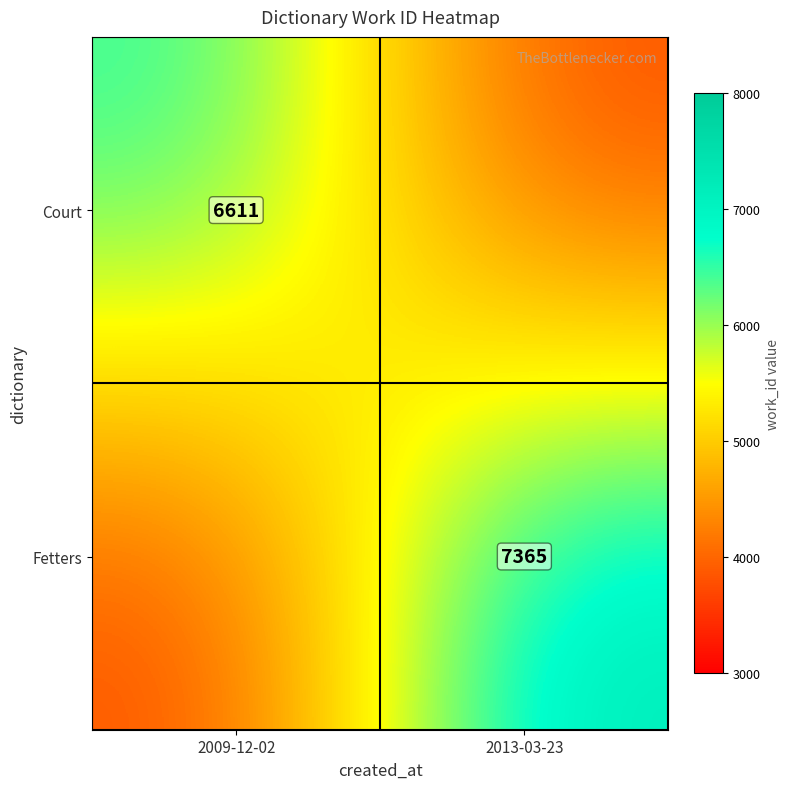

Is it true that Court equals 6611 at 2009-12-02?

True